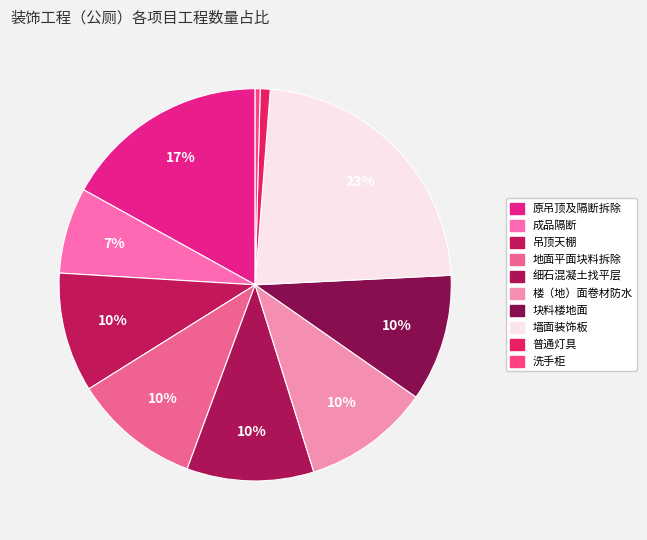

To the nearest percent, what is the combined percentage of 洗手柜 and 墙面装饰板?

23%